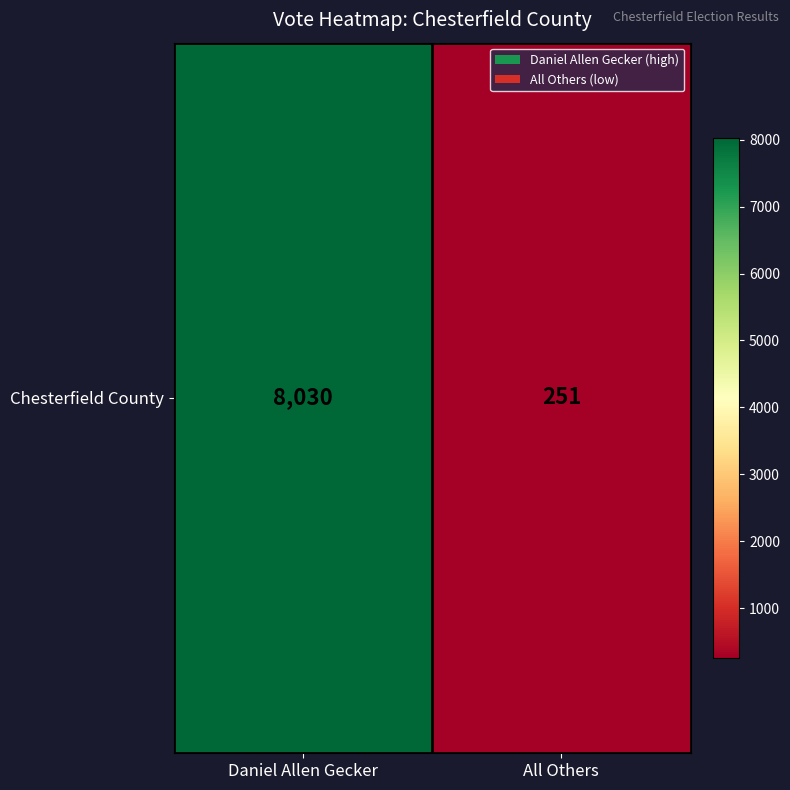

Where is the data nearest to the value 4140?

All Others